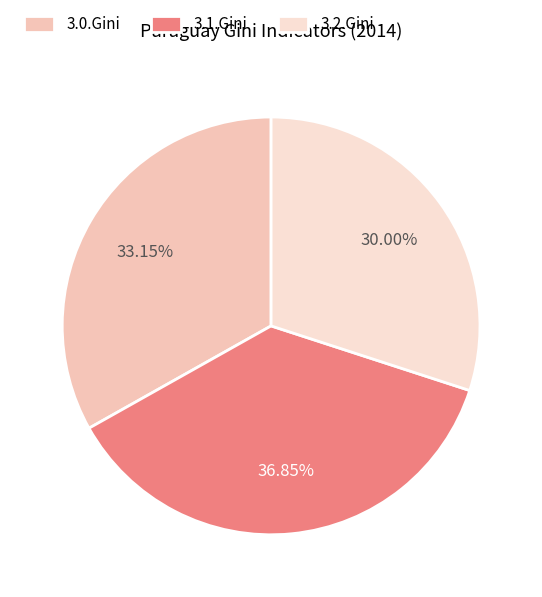

The 3.0.Gini slice represents 24% of the pie. True or false?

False